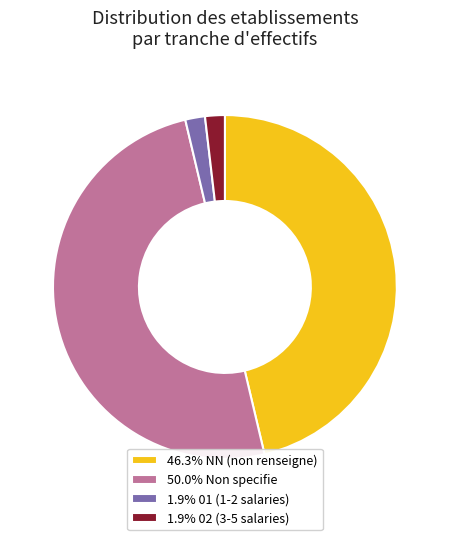

Is the sum of 50.0% Non specifie and 1.9% 02 (3-5 salaries) greater than half?

Yes